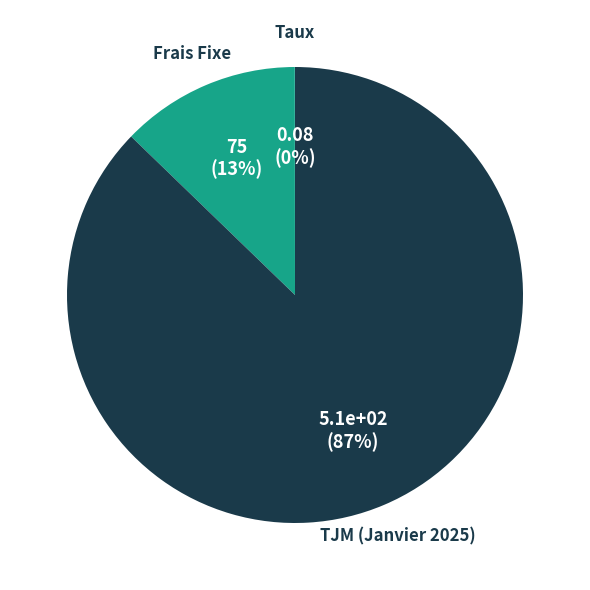

Is it true that TJM (Janvier 2025) is 87% of the pie?

True